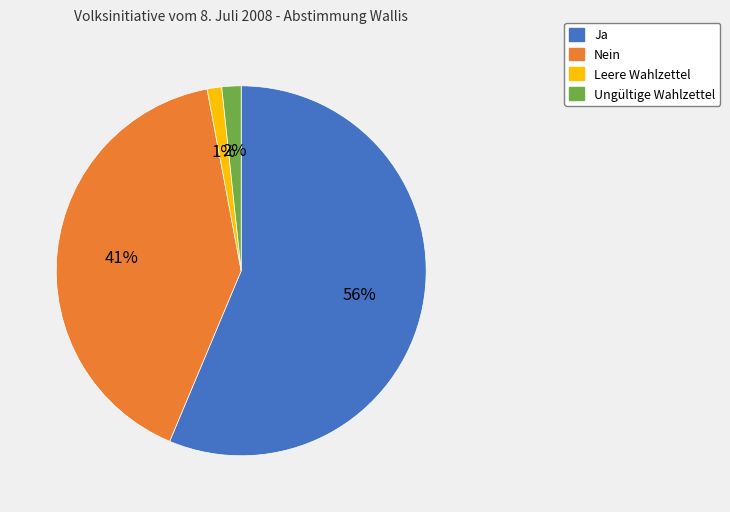

The Ungültige Wahlzettel slice represents 2% of the pie. True or false?

True